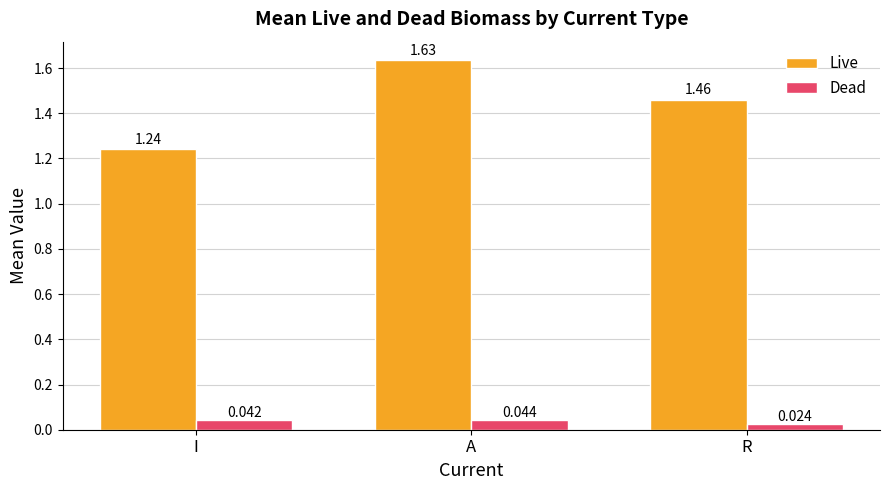

Which category has the lowest value across all series?

R